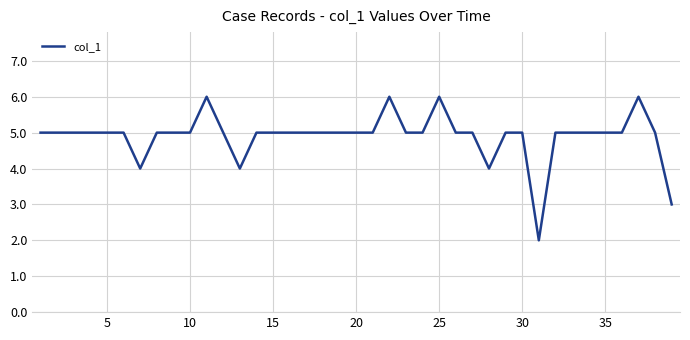

What is the average value?

5